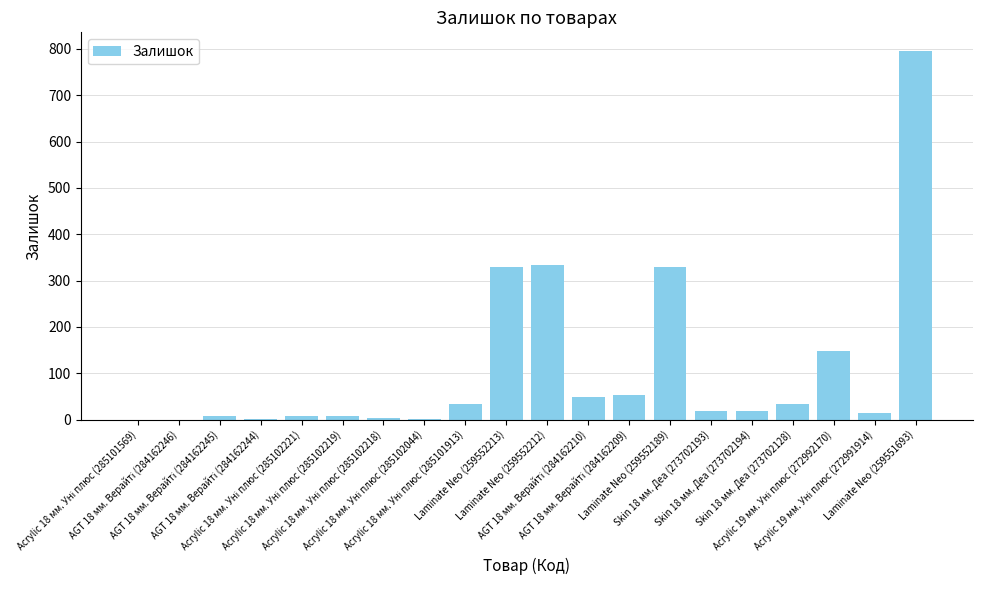

What is the sum of all values?

2184